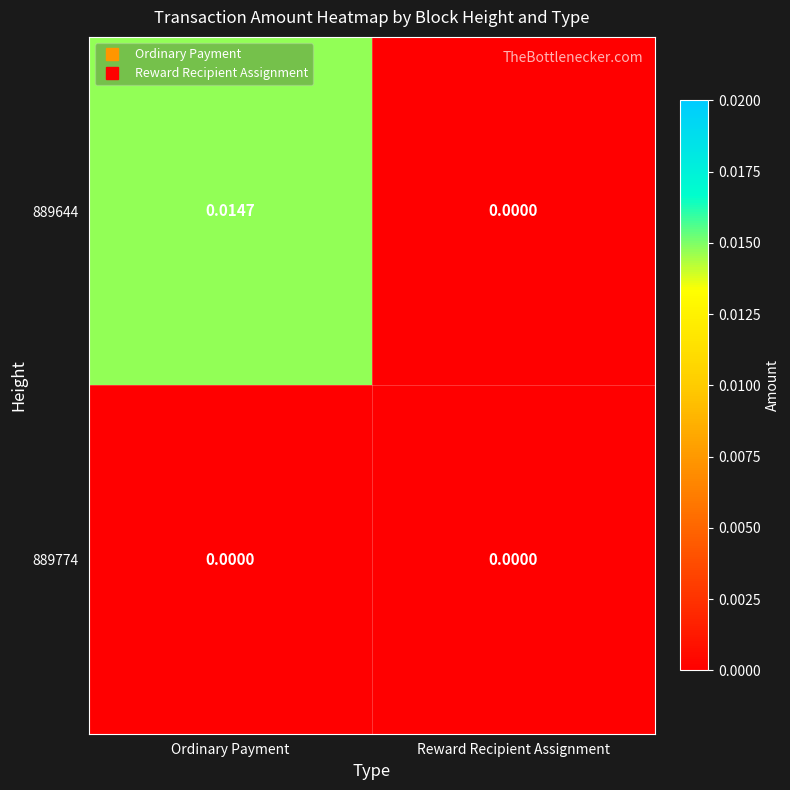

List the labels in order of 889644 value, smallest first.

Reward Recipient Assignment, Ordinary Payment